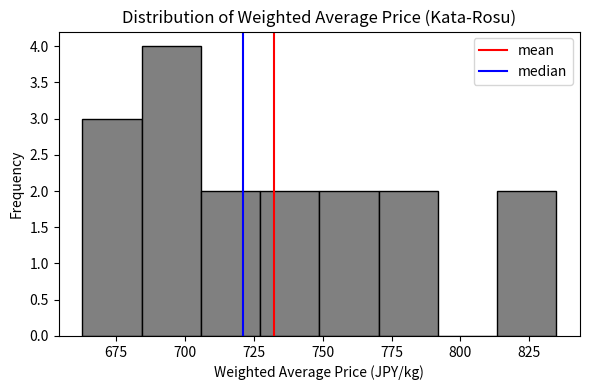

How tall is the bar that spans 750 to 770 on the x-axis? Neither the bar edges nor the heights are printed on the chart, so give them approximately, as read against the axes.

2